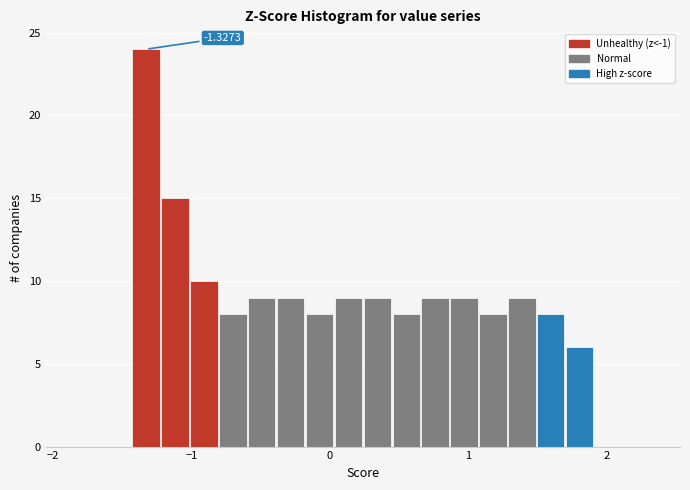

Around what value on the x-axis is the tallest bar? Give the approximate position of its centre, as read against the axis.

-1.3